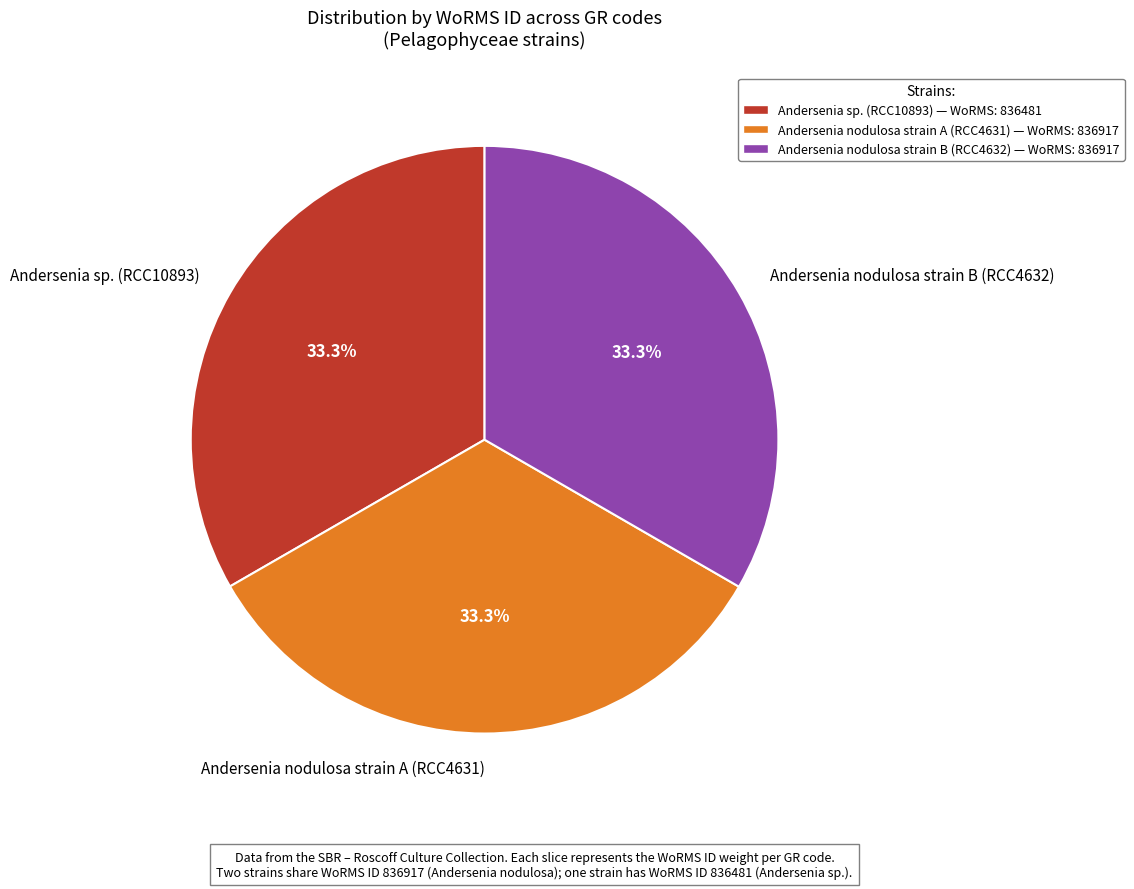

Combined, what portion of the pie is Andersenia sp. (RCC10893) and Andersenia nodulosa strain A (RCC4631)?

66.7%